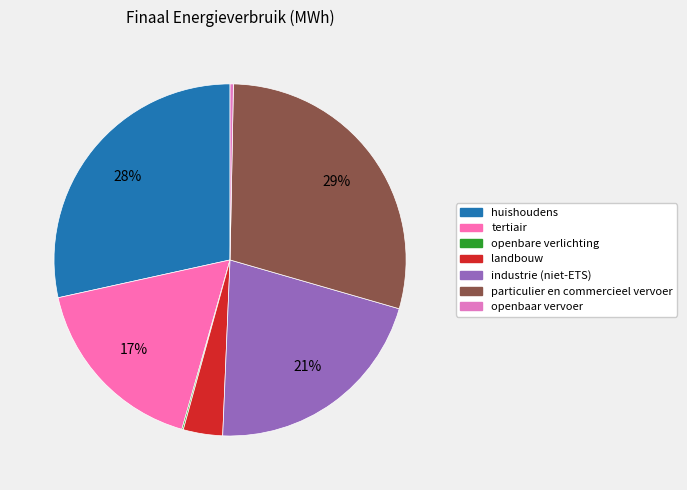

What is the change in value from tertiair to openbaar vervoer?

-210011.8